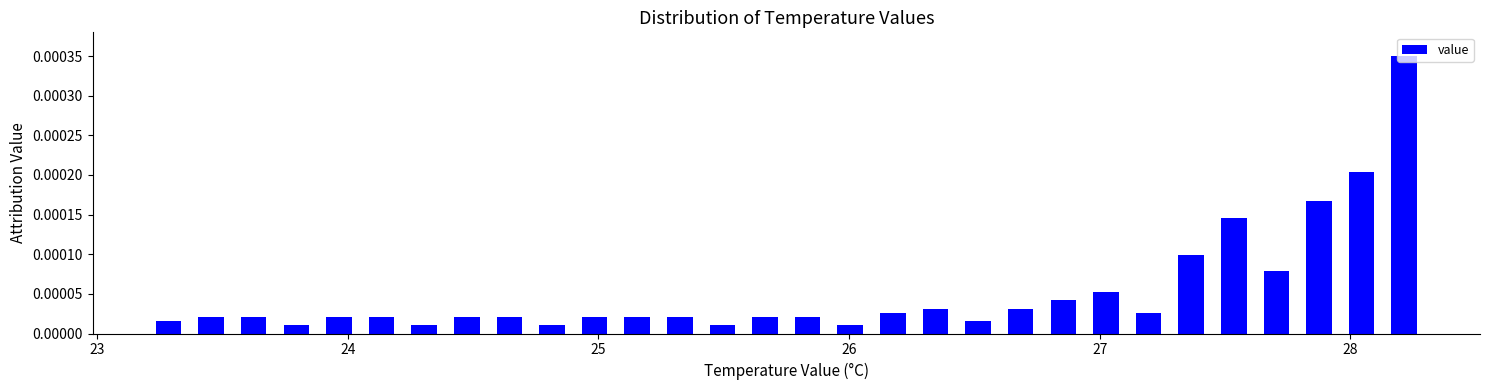

Around what value on the x-axis is the tallest bar? Give the approximate position of its centre, as read against the axis.

28.2